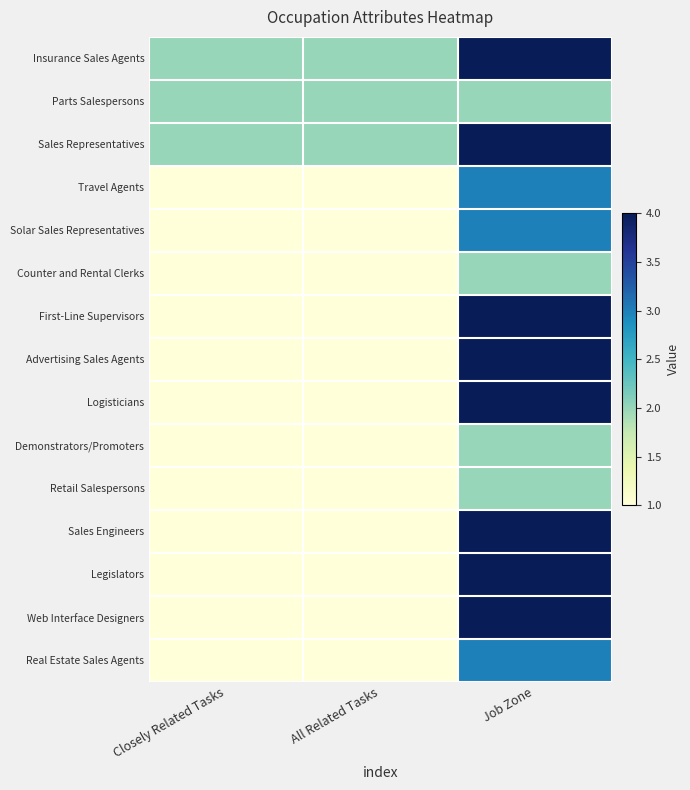

Which series has the largest range (max minus min)?

First-Line Supervisors